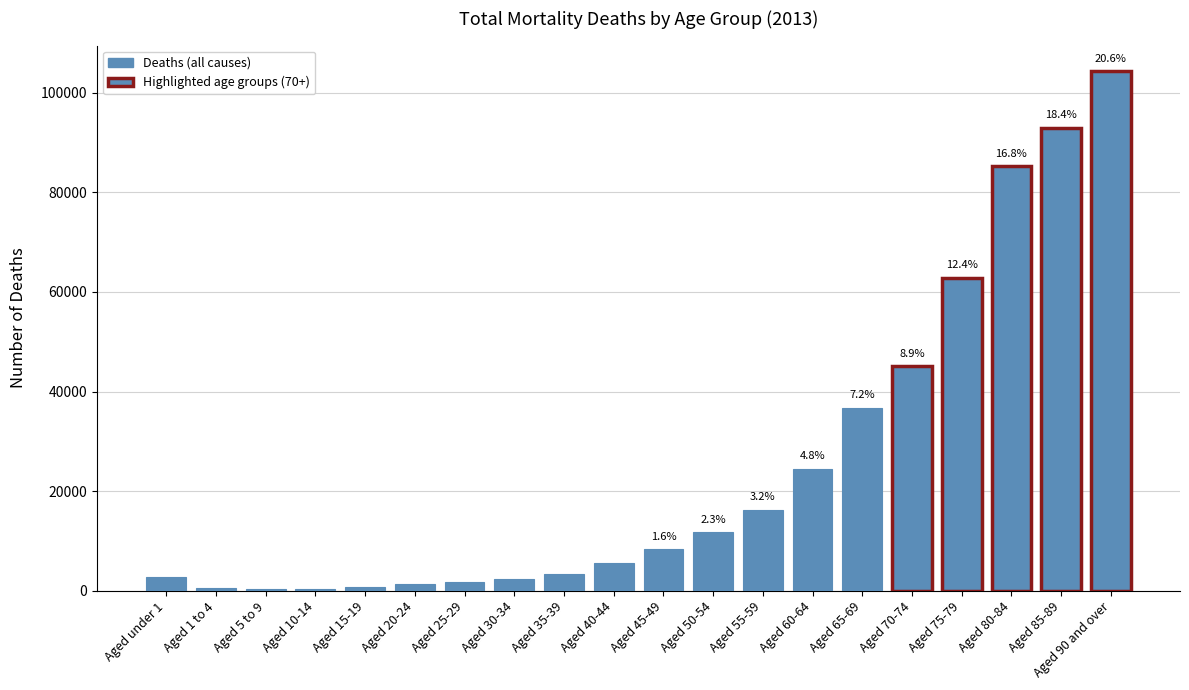

What is the smallest value displayed?

273